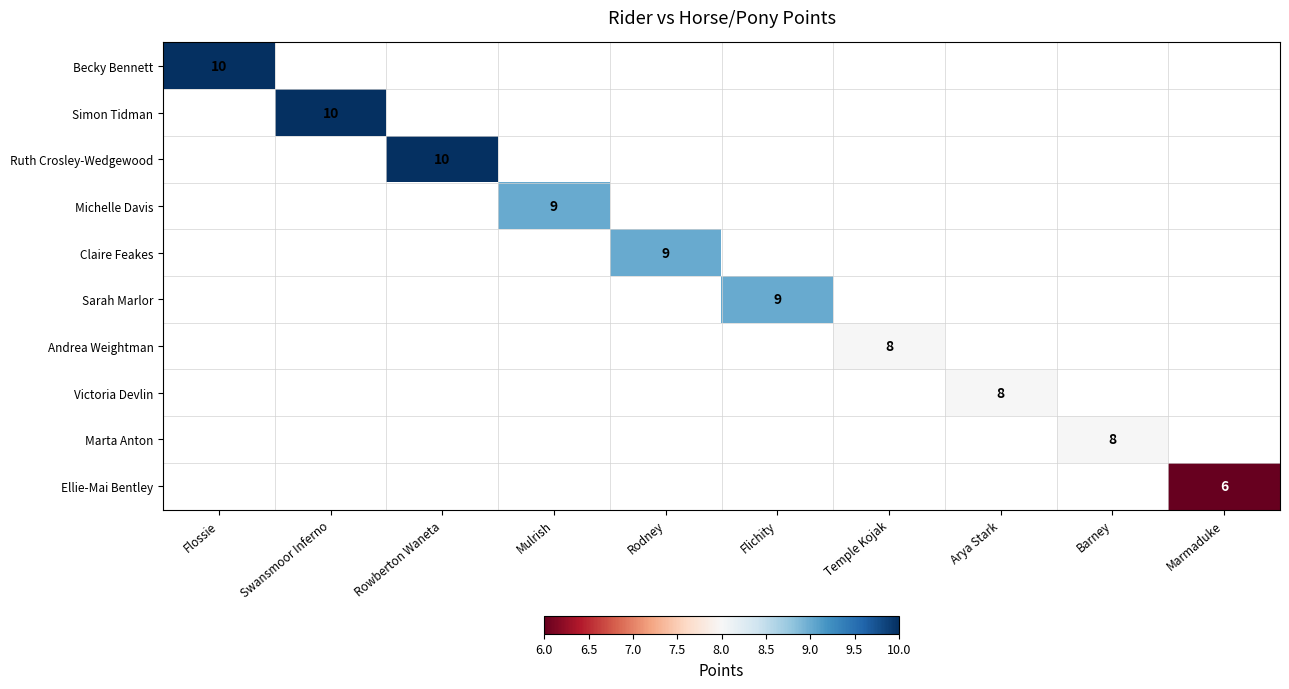

The Ellie-Mai Bentley series shows 2 at Marmaduke. True or false?

False